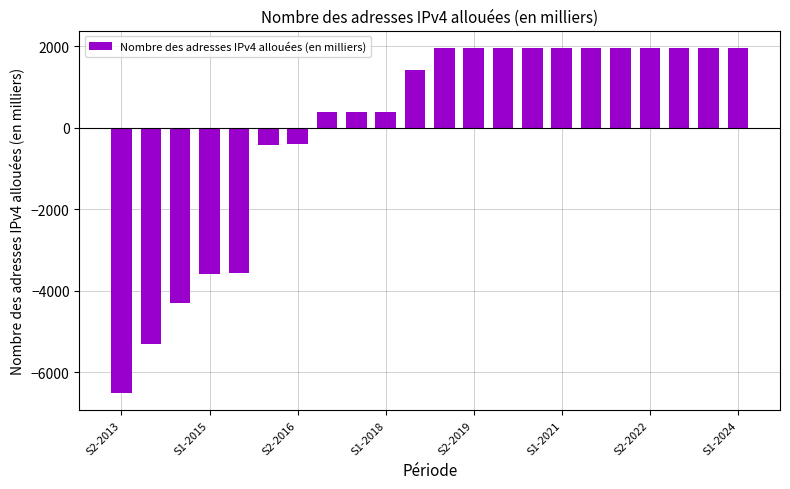

What is the maximum value shown in the chart?

1961.0